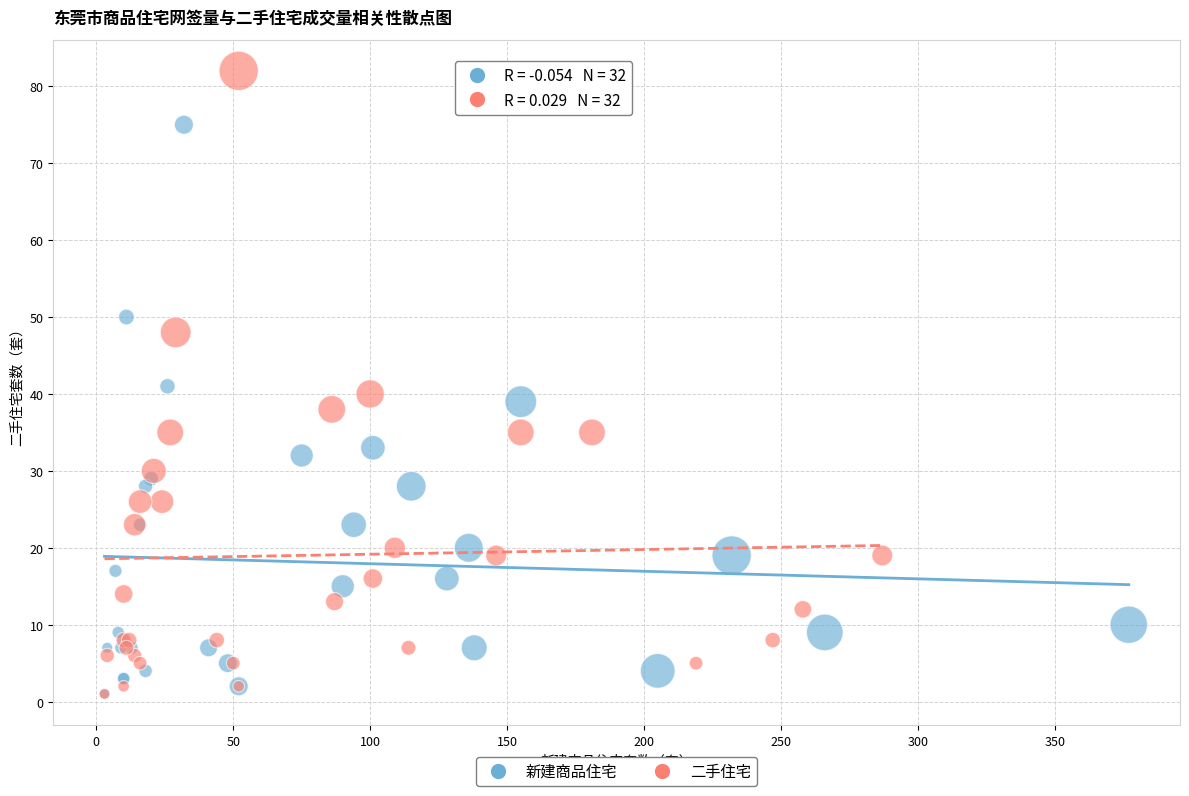

Which series reaches the maximum Y coordinate?

二手住宅